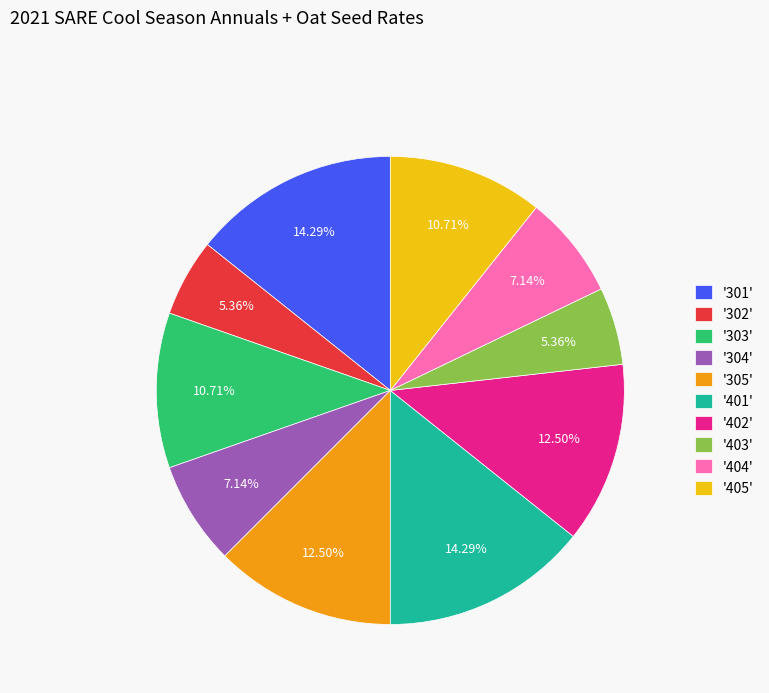

Between '301' and '304', which is larger?

'301'